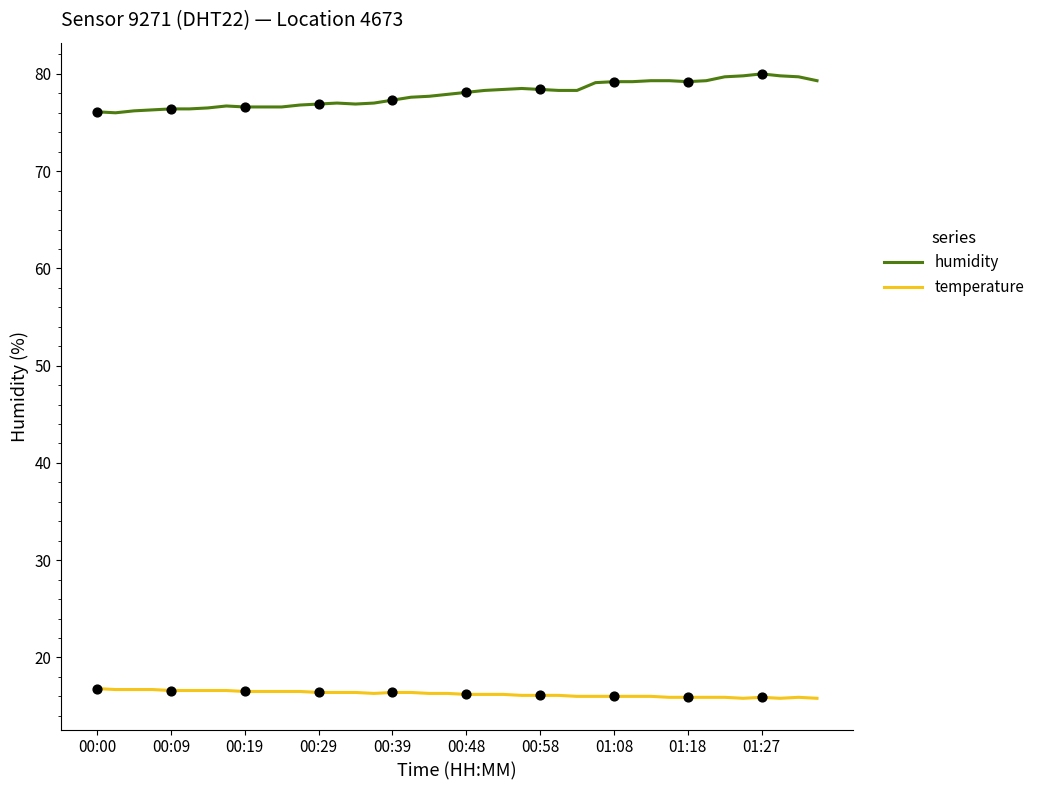

Rank the series by their average value, from highest to lowest.

humidity, temperature